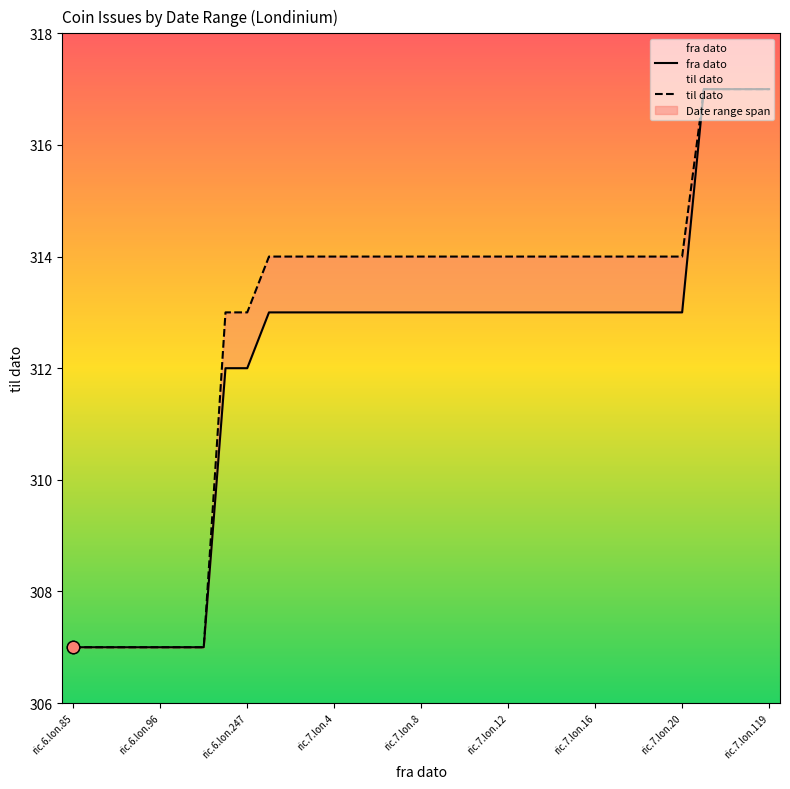

Is the value of til dato at 11 greater than the value of fra dato at ric.7.lon.16?

Yes